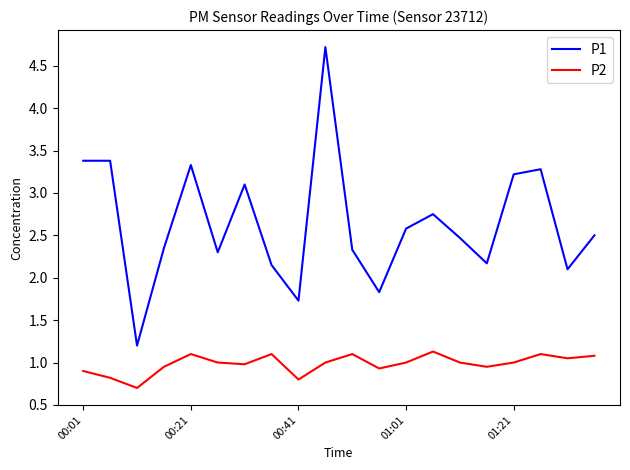

What is the difference between the maximum and minimum values in the P2 series?

0.4